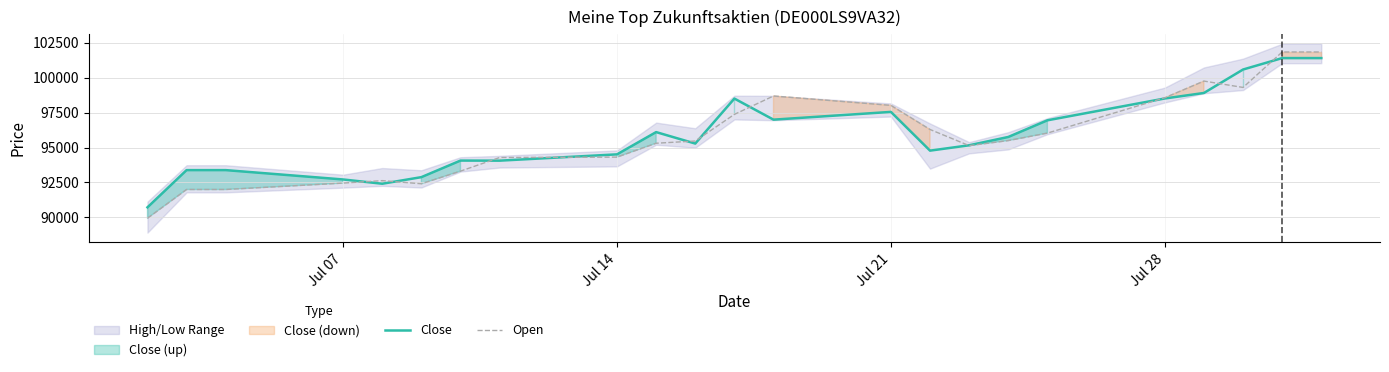

What is the maximum value for Close?

101401